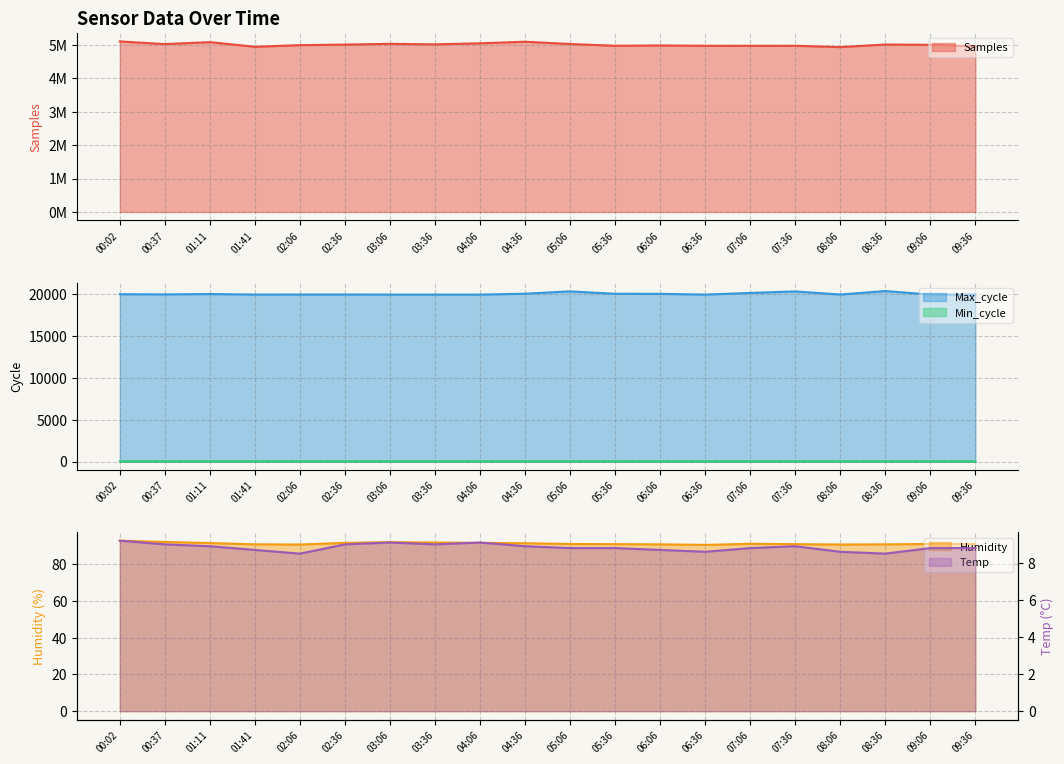

Which has a higher value, 02:36 or 06:36?

02:36